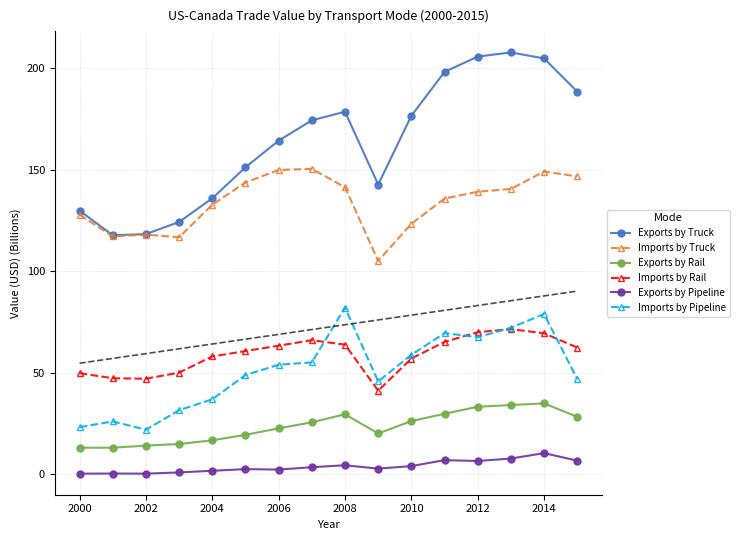

What are all the series names shown in the legend?

Exports by Truck, Imports by Truck, Exports by Rail, Imports by Rail, Exports by Pipeline, Imports by Pipeline